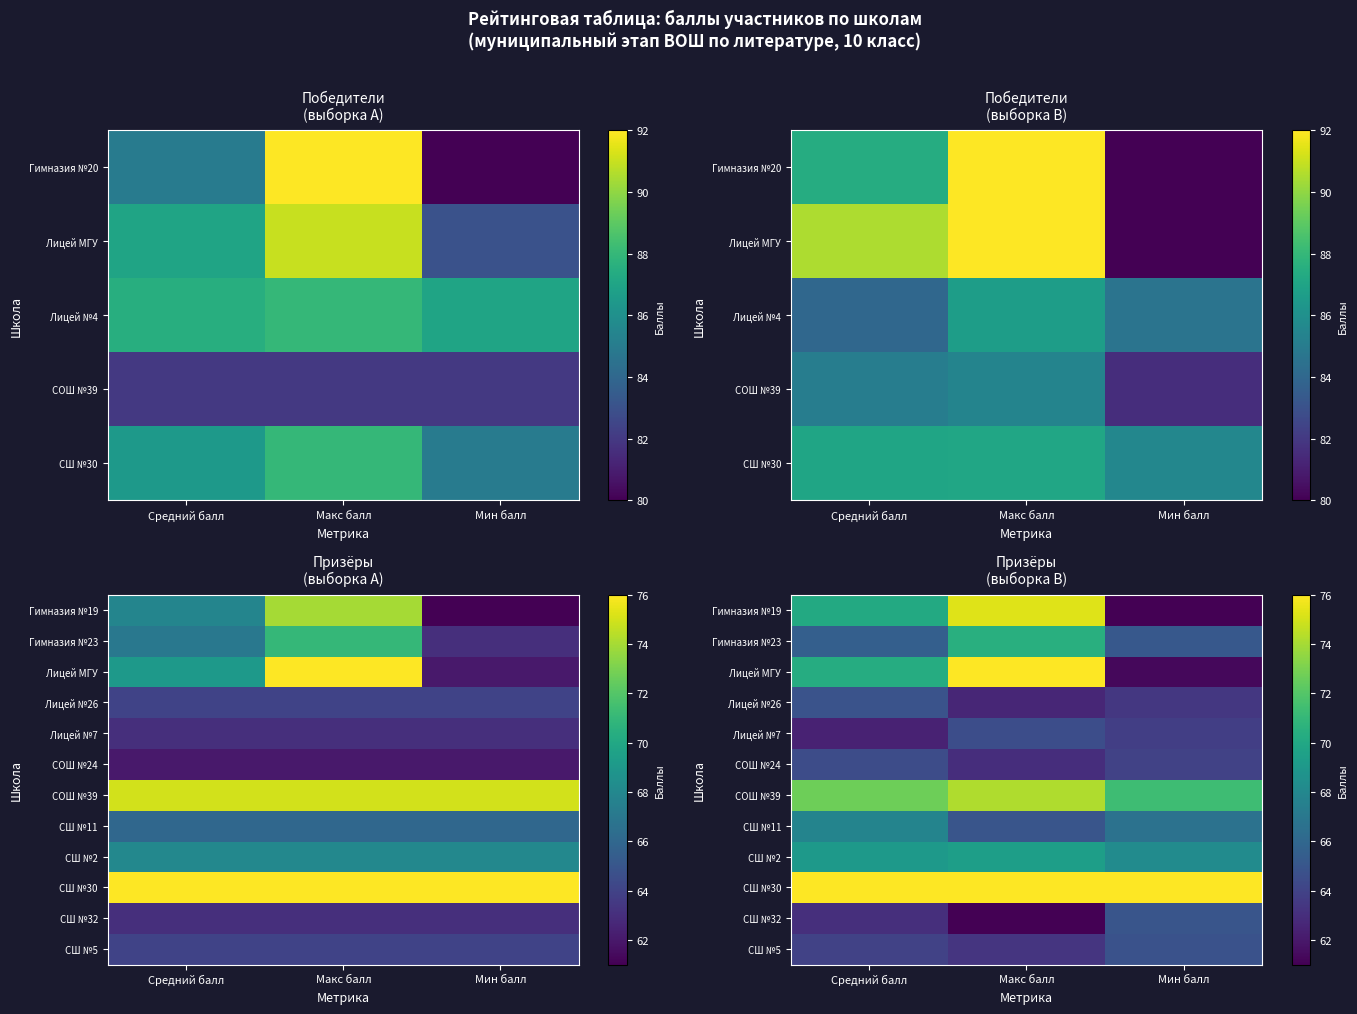

What is the total value across all series at Средний балл?

813.8